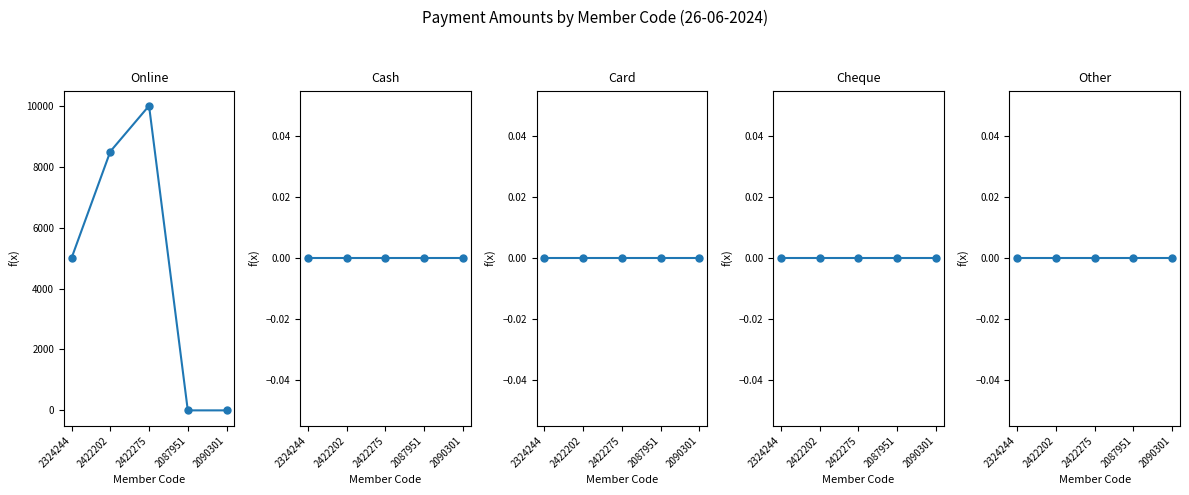

Between 2422202 and 2090301, which is larger?

2422202